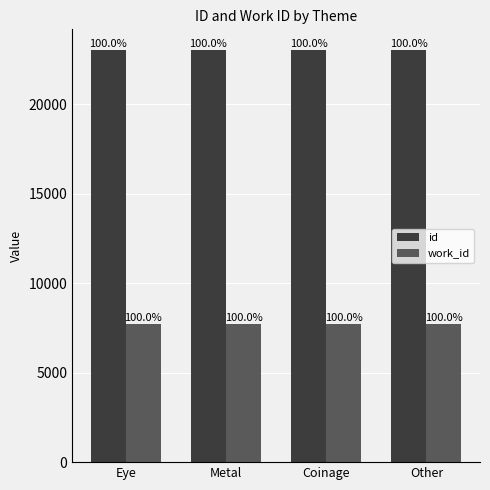

What is the average value of the id series?

23027